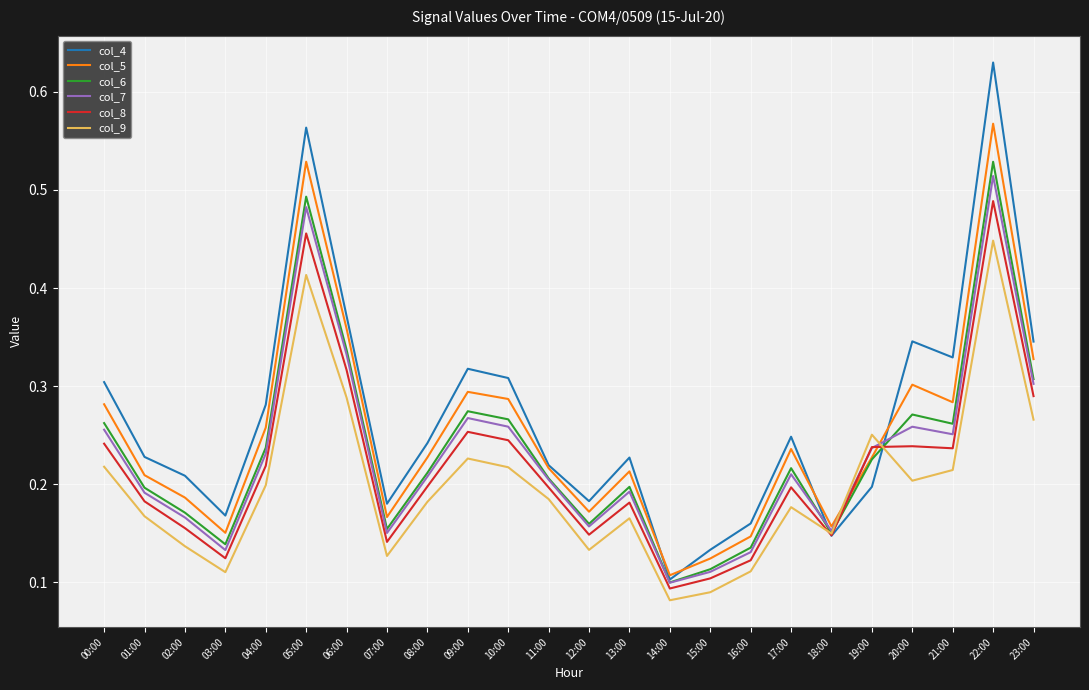

Rank the series by their maximum value, from lowest to highest.

col_9, col_8, col_7, col_6, col_5, col_4